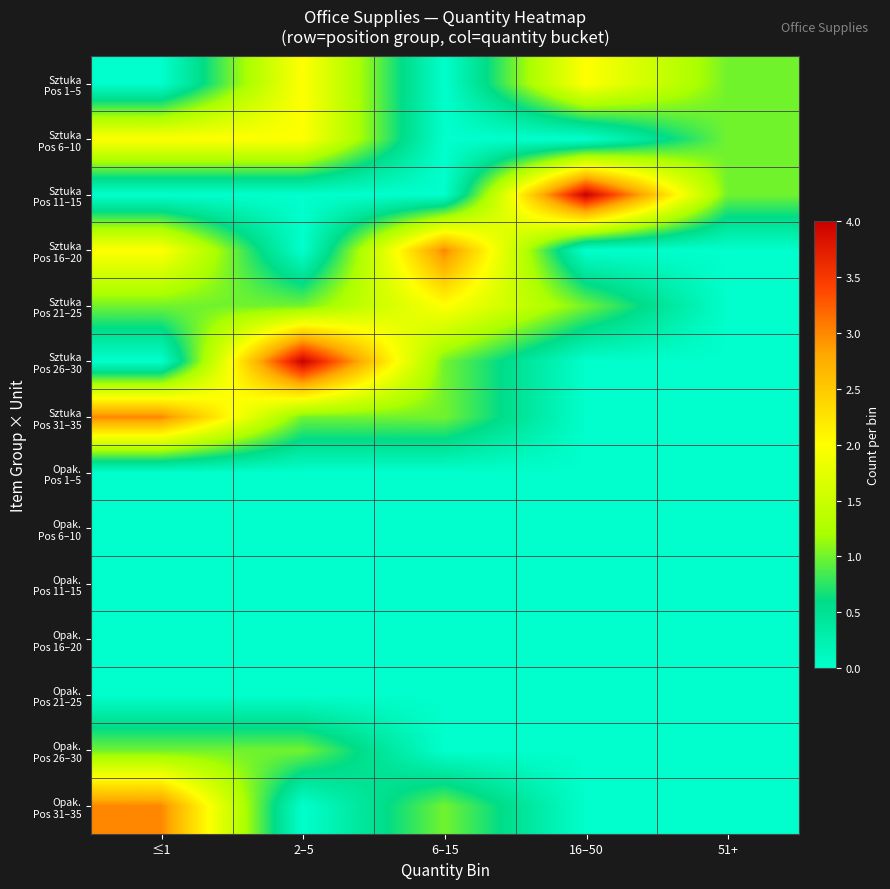

What is the maximum value shown in the chart?

4